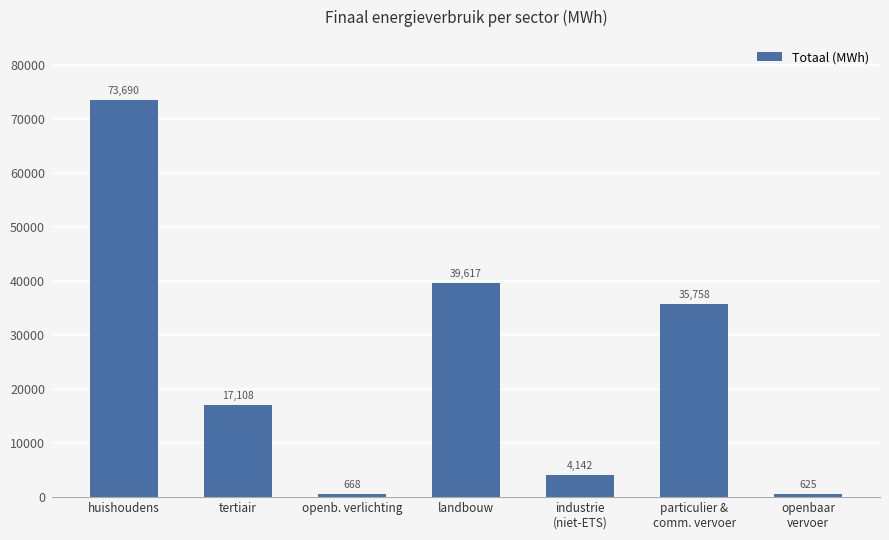

What is the difference between the maximum and second lowest values?

73022.2